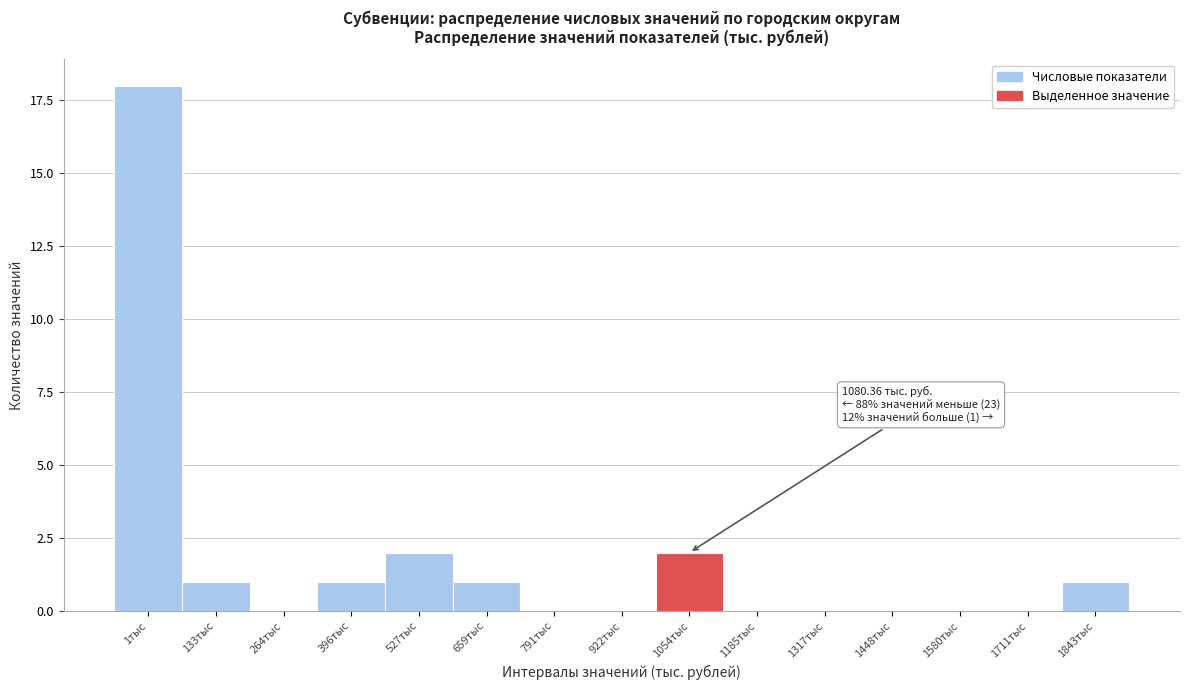

Reading left to right, list all the values displayed in this chart.

1тыс=18	133тыс=1	264тыс=0	396тыс=1	527тыс=2	659тыс=1	791тыс=0	922тыс=0	1054тыс=2	1185тыс=0	1317тыс=0	1448тыс=0	1580тыс=0	1711тыс=0	1843тыс=1